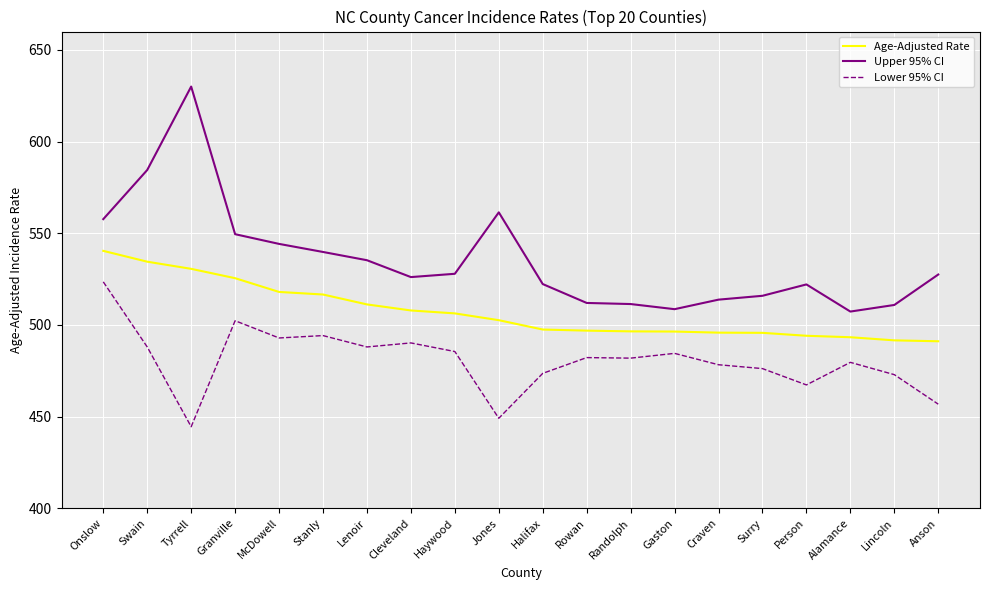

Which series has the largest total across all categories?

Upper 95% CI